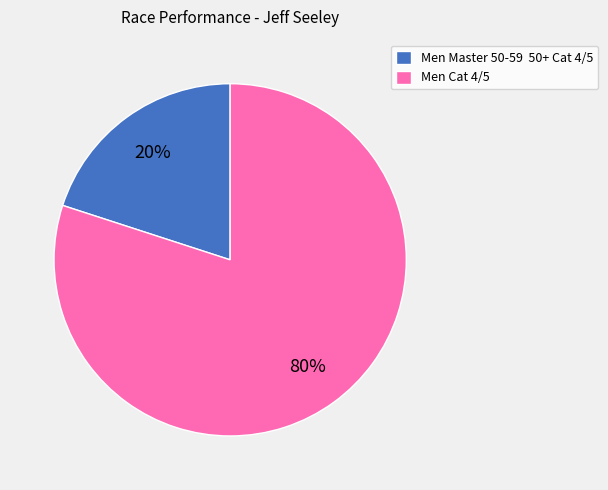

Is it true that Men Cat 4/5 is 86% of the pie?

False